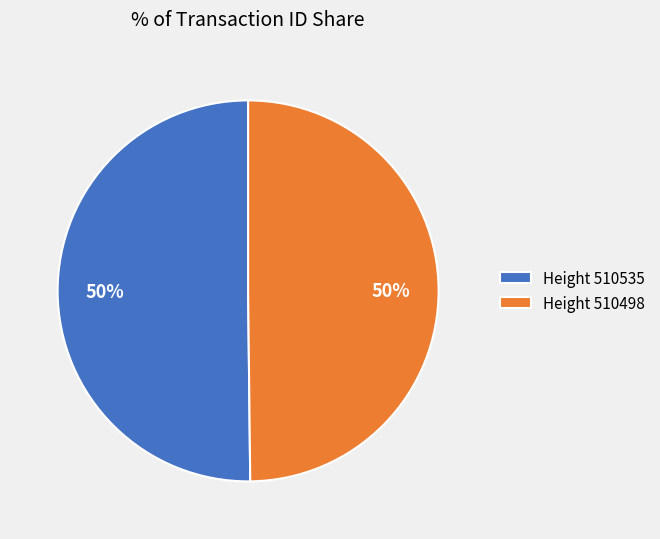

The Height 510498 slice represents 50% of the pie. True or false?

True